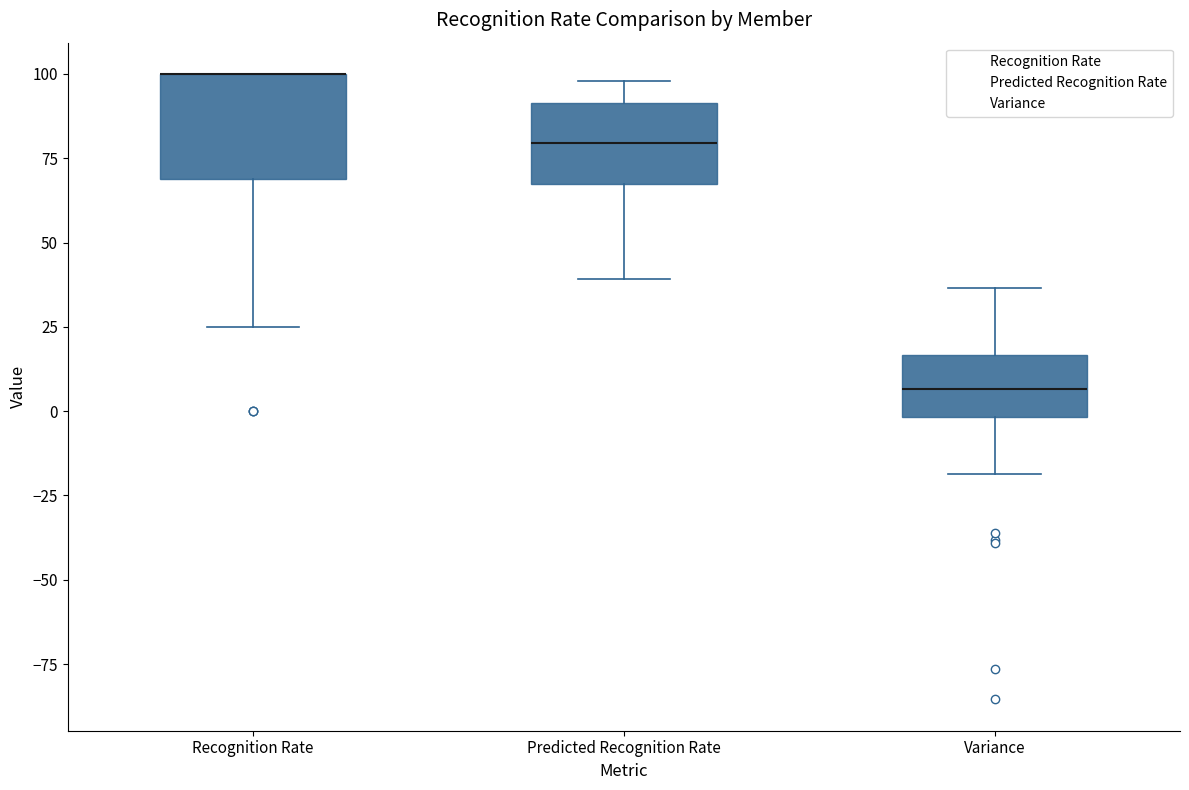

Reading left to right, transcribe this box plot: for each box, give where its median line is, the range the box spans, and where its two whiskers end, as read against the y-axis. The values are not printed on the chart, so give them approximately, as read against the axis.

Recognition Rate: median 100 (drawn on the box's upper edge), box 70 to 100, whiskers 25 to 100
Predicted Recognition Rate: median 80, box 65 to 90, whiskers 40 to 100
Variance: median 5, box 0 to 15, whiskers -20 to 35